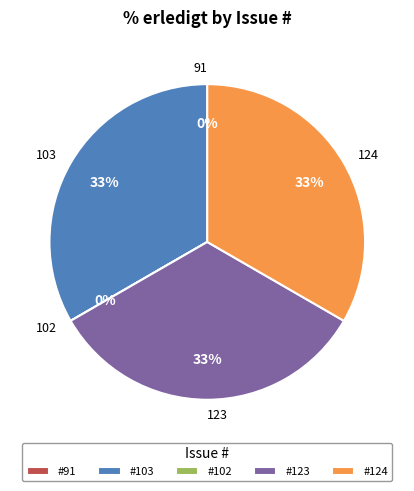

Combined, do 91 and 124 account for over 50%?

No